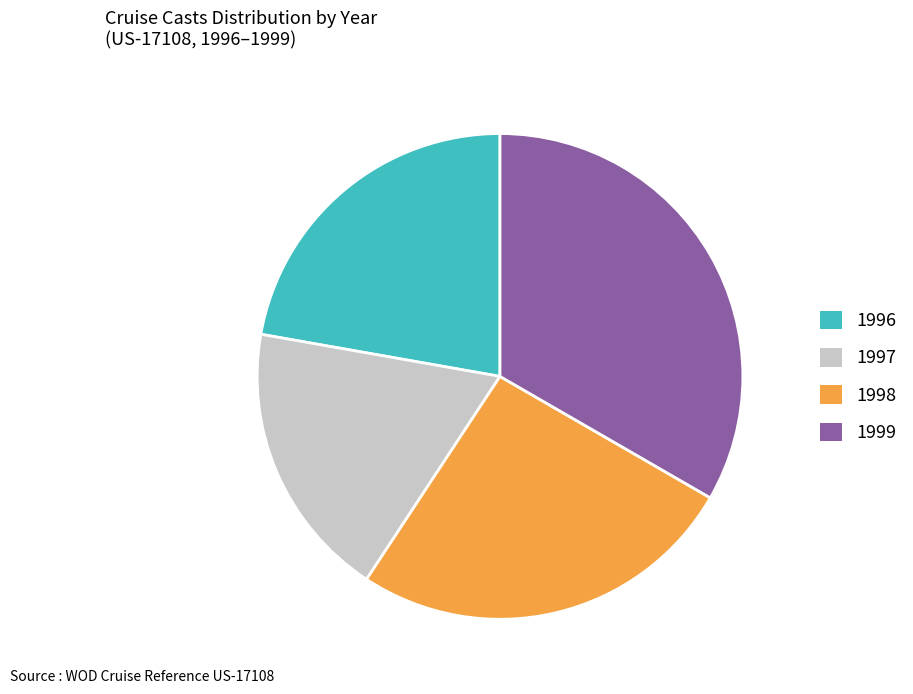

Which category has the biggest portion of the pie?

1999